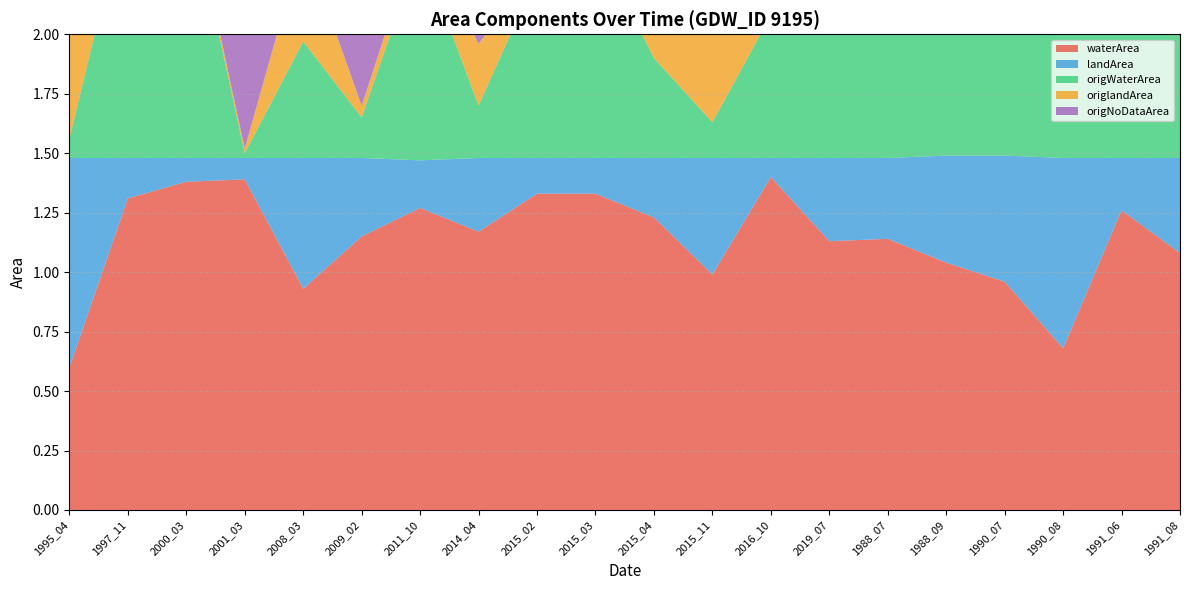

Reading left to right, what are all the values shown in this chart?

waterArea: 0.6	1.3	1.4	1.4	0.9	1.1	1.3	1.2	1.3	1.3	1.2	1.0	1.4	1.1	1.1	1.0	1.0	0.7	1.3	1.1
landArea: 0.9	0.2	0.1	0.1	0.6	0.3	0.2	0.3	0.1	0.1	0.2	0.5	0.1	0.3	0.3	0.5	0.5	0.8	0.2	0.4
origWaterArea: 0.1	1.1	1.1	0.0	0.5	0.2	0.9	0.2	0.8	0.9	0.4	0.1	0.6	0.6	1.1	1.0	0.9	0.7	1.3	1.1
origlandArea: 0.6	0.1	0.0	0.0	0.4	0.1	0.1	0.3	0.0	0.1	0.2	0.4	0.0	0.3	0.3	0.5	0.5	0.8	0.2	0.4
origNoDataArea: 0.8	0.3	0.3	1.4	0.6	1.2	0.5	1.0	0.7	0.5	0.9	0.9	0.9	0.6	0.0	0.0	0.0	0.0	0.0	0.0